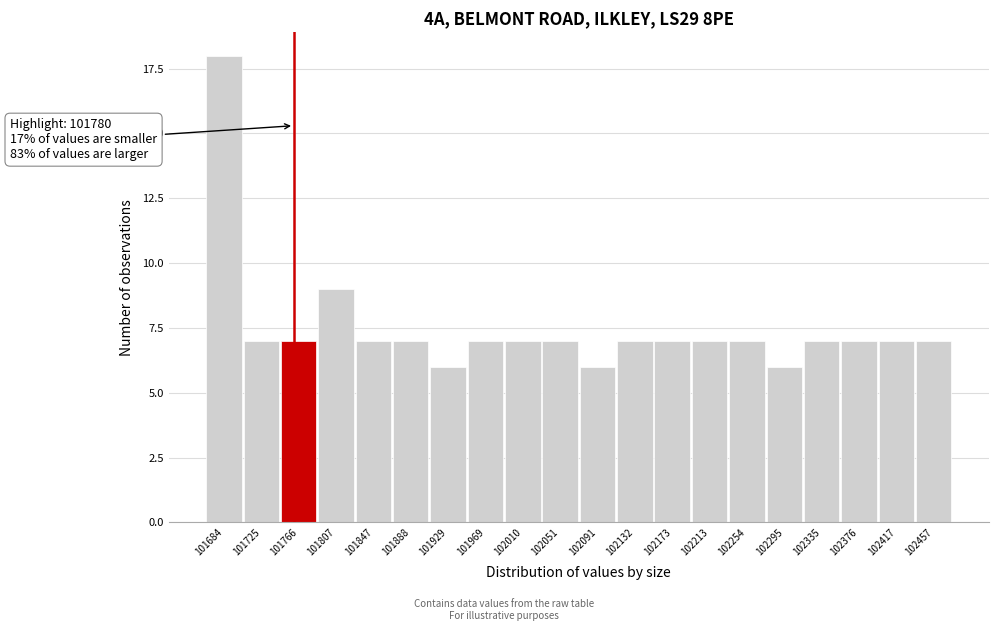

Reading right to left, transcribe all the data shown in this chart.

7	7	7	7	6	7	7	7	7	6	7	7	7	6	7	7	9	7	7	18